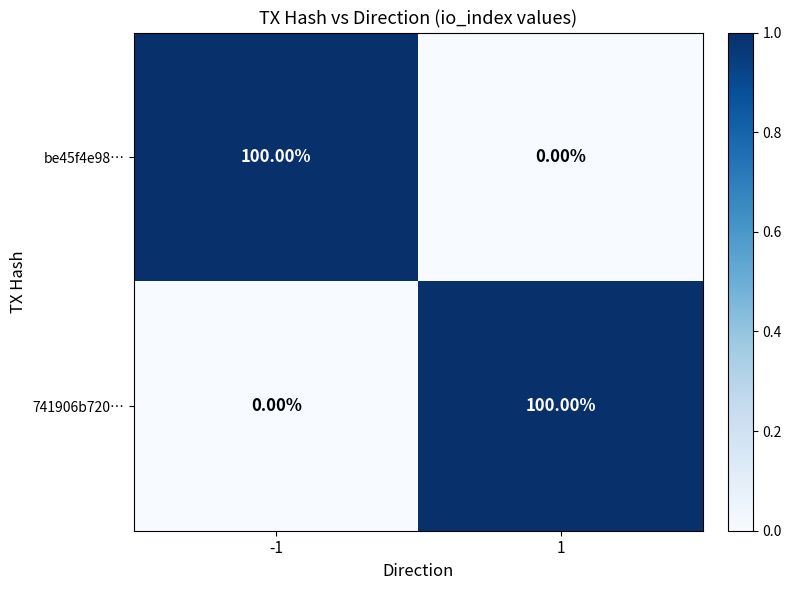

What is the total value across all series at 1?

100